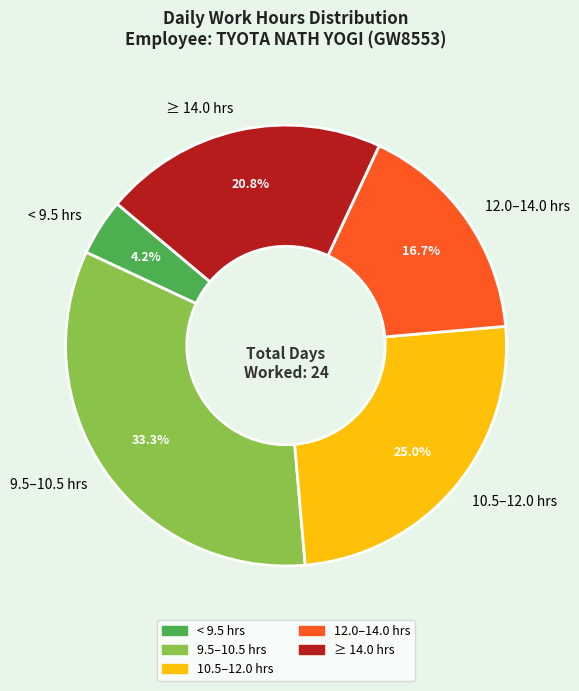

What is the total percentage of 10.5–12.0 hrs and 12.0–14.0 hrs?

41.7%